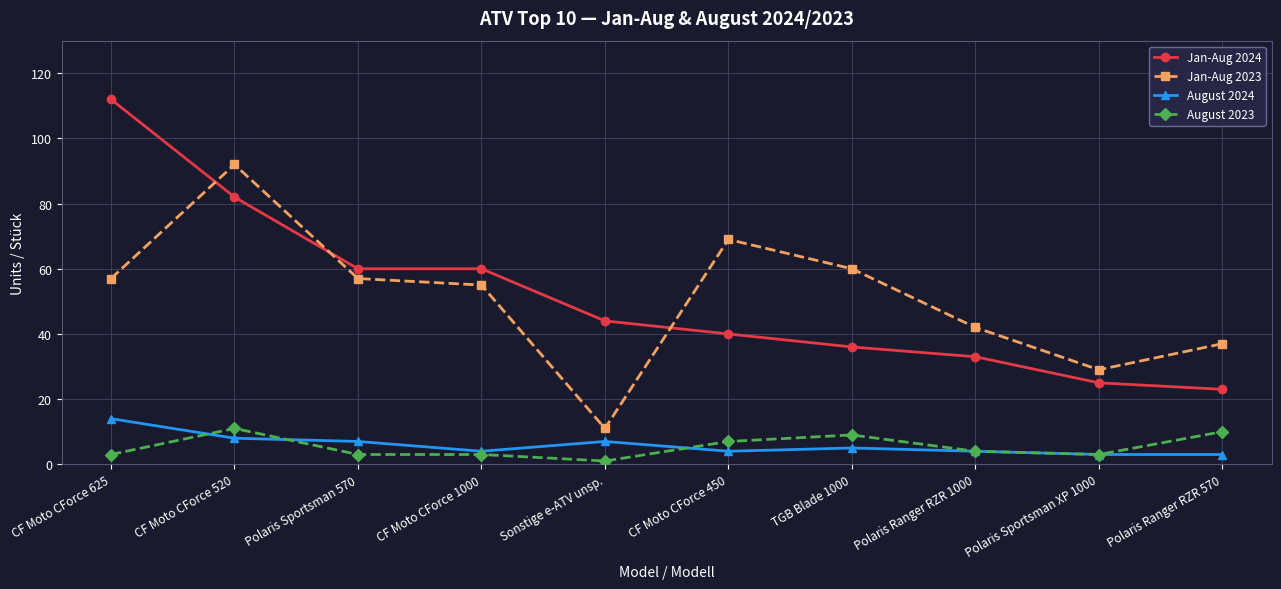

What is the label of the 2nd point from the left?

CF Moto CForce 520